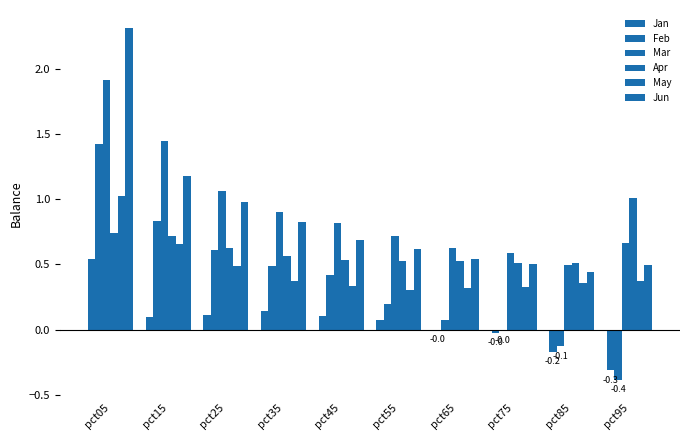

What is the average value of the Jun series?

0.9